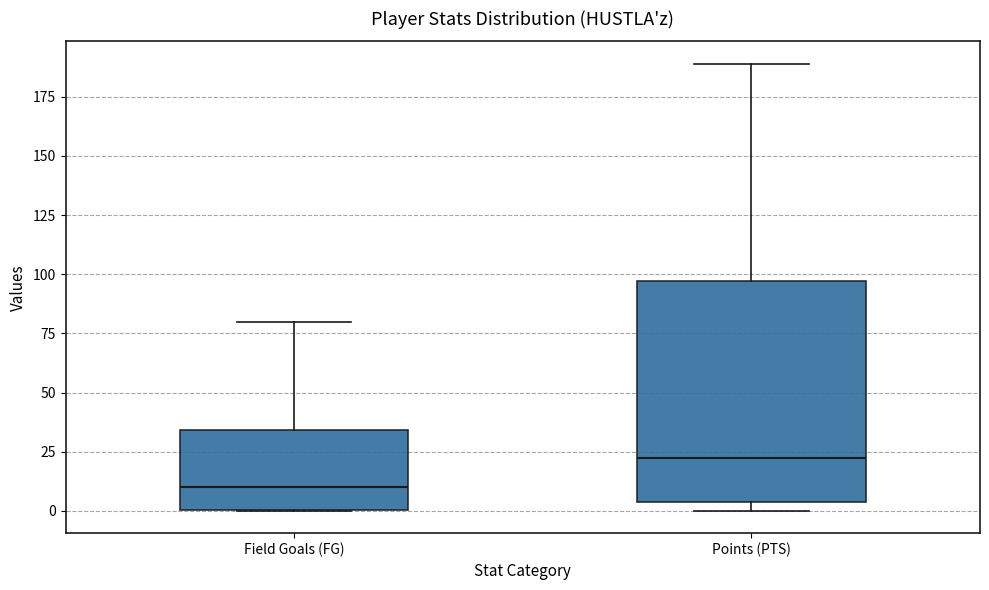

Which box is the tallest, from its lower edge to its upper edge?

Points (PTS)